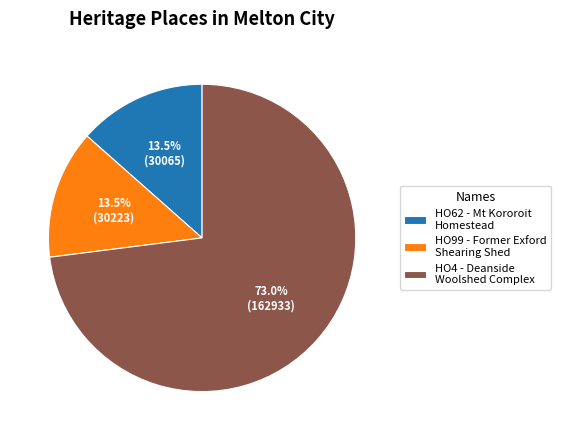

To the nearest percent, what is the average slice percentage?

33%